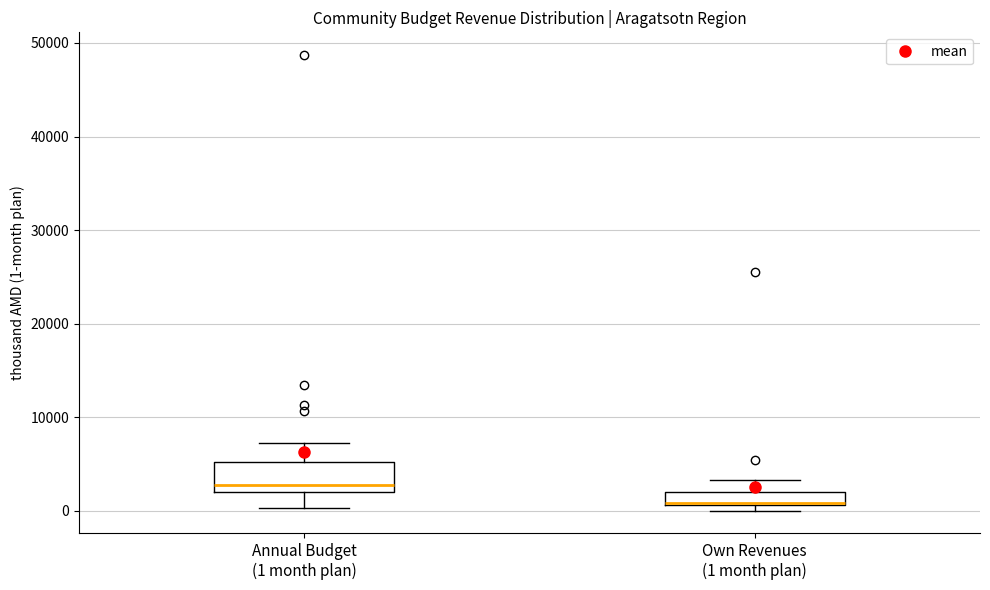

Where does the median line of the box for Annual Budget (1 month plan) sit on the y-axis? The values are not printed on the chart, so give them approximately, as read against the axis.

3000